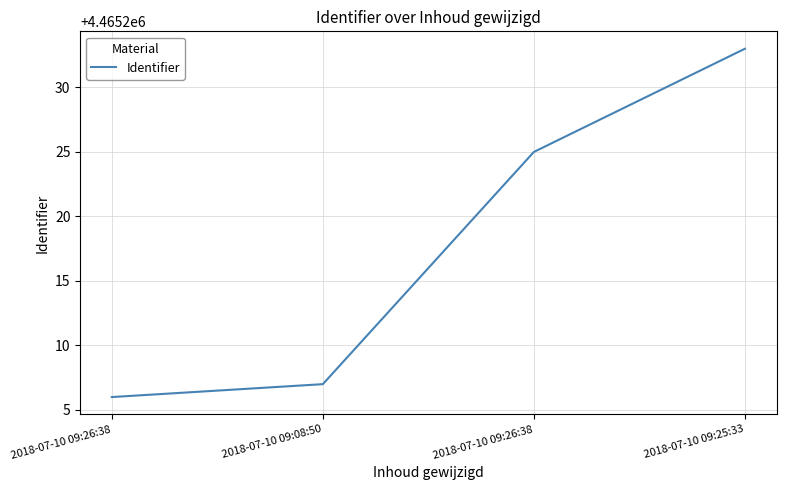

Is this an area chart (filled region under the line)?

No